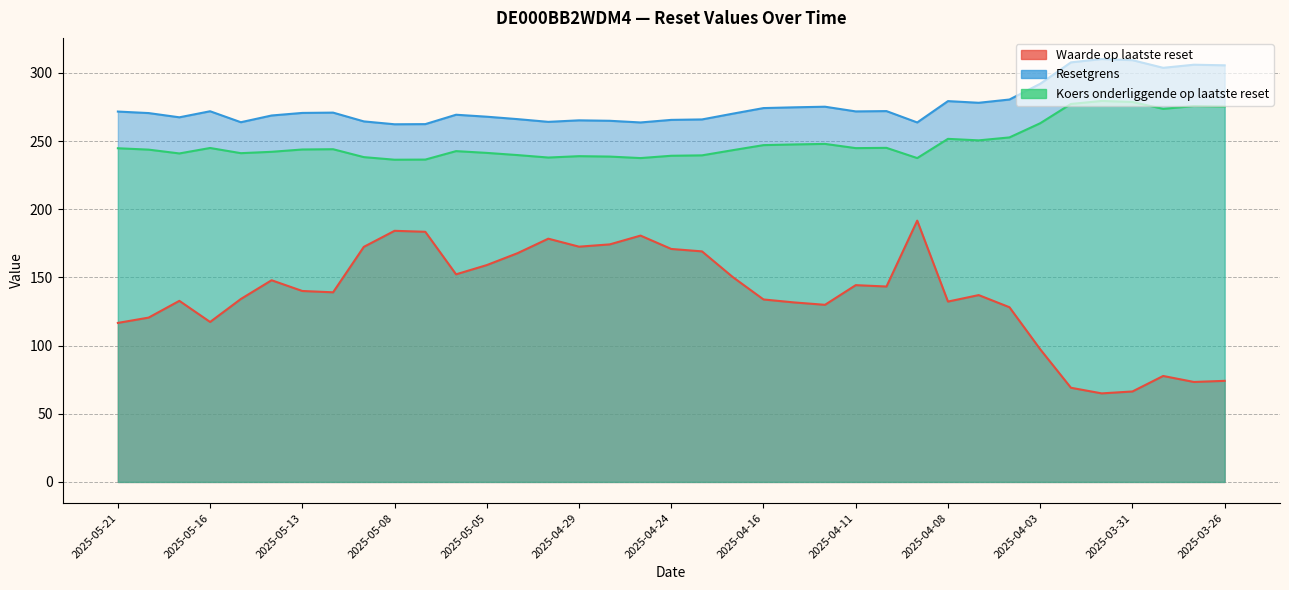

In Waarde op laatste reset, how many points are higher than both neighbors (excluding endpoints)?

9